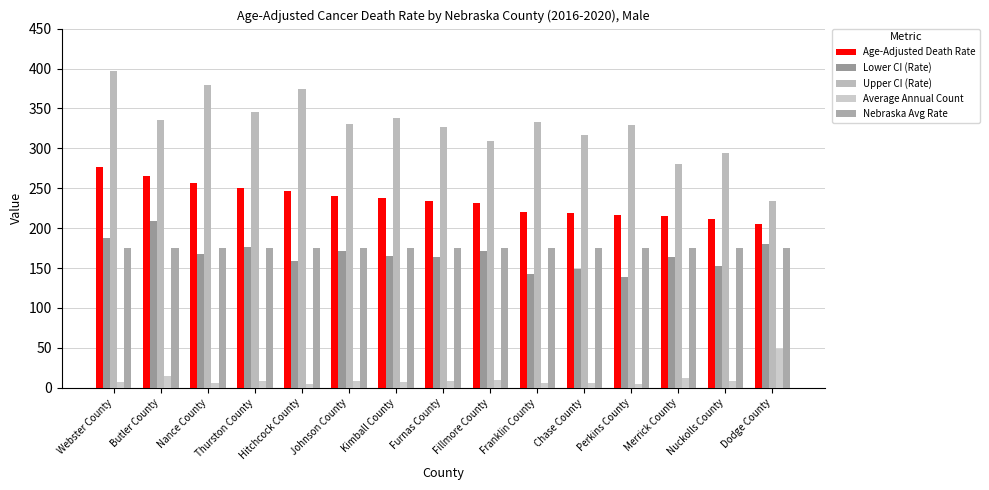

Rank the series by their maximum value, from highest to lowest.

Upper CI (Rate), Age-Adjusted Death Rate, Lower CI (Rate), Nebraska Avg Rate, Average Annual Count